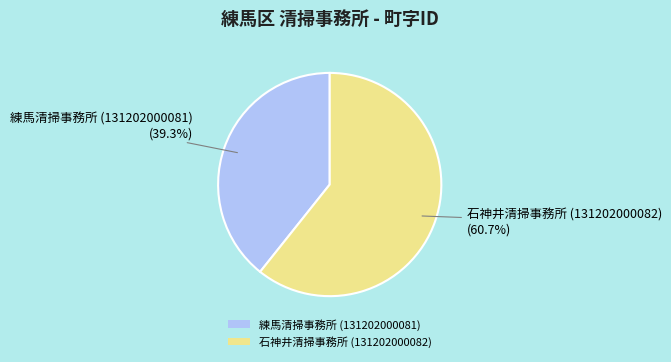

Do 練馬清掃事務所 (131202000081) and 石神井清掃事務所 (131202000082) together represent more than half of the pie?

Yes